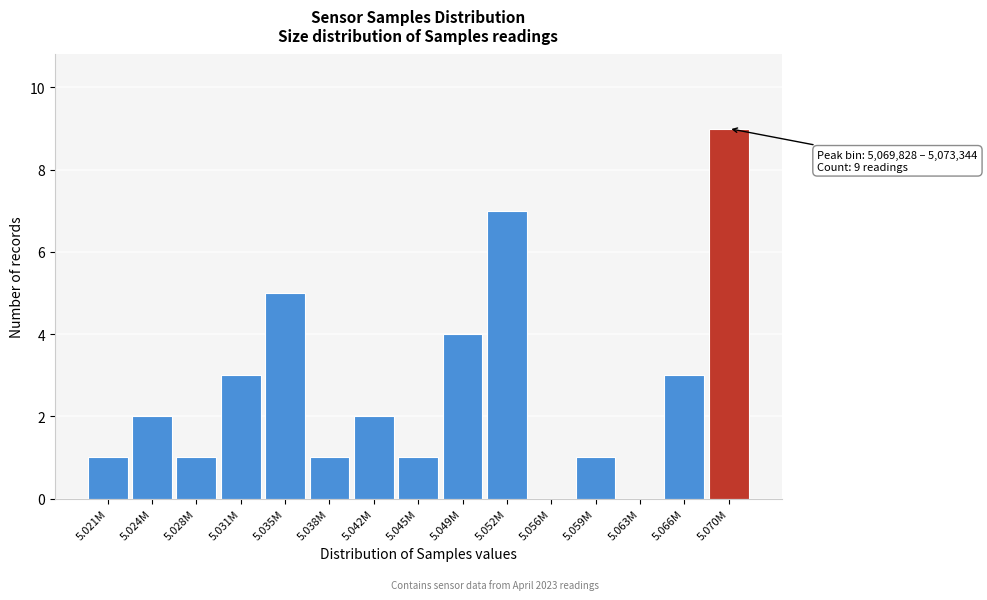

Reading left to right, list all the values displayed in this chart.

5.021M=1	5.024M=2	5.028M=1	5.031M=3	5.035M=5	5.038M=1	5.042M=2	5.045M=1	5.049M=4	5.052M=7	5.056M=0	5.059M=1	5.063M=0	5.066M=3	5.070M=9